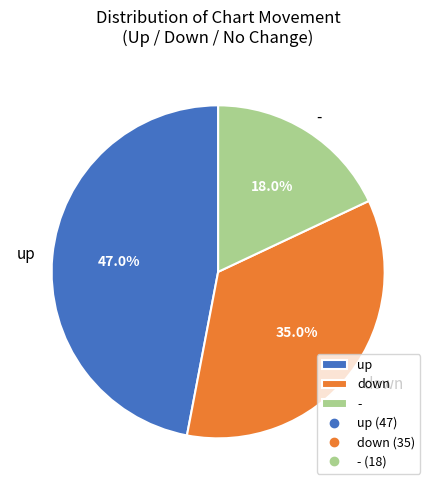

To the nearest percent, what portion does - represent?

18%